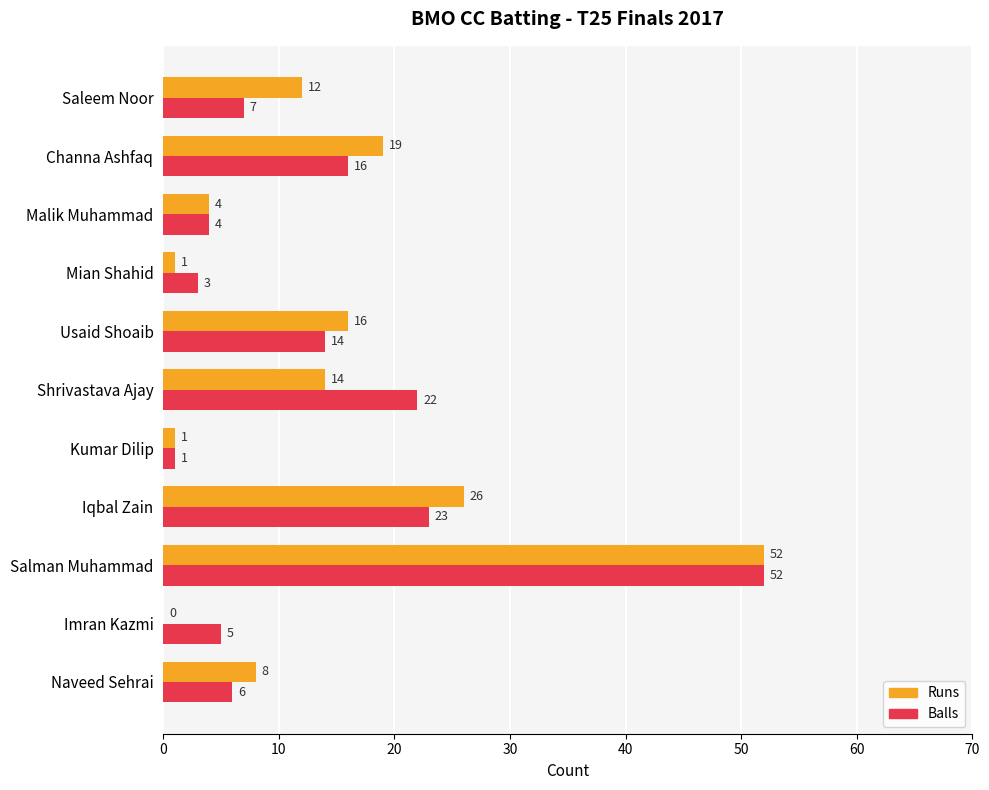

Count the number of categories in the chart.

11